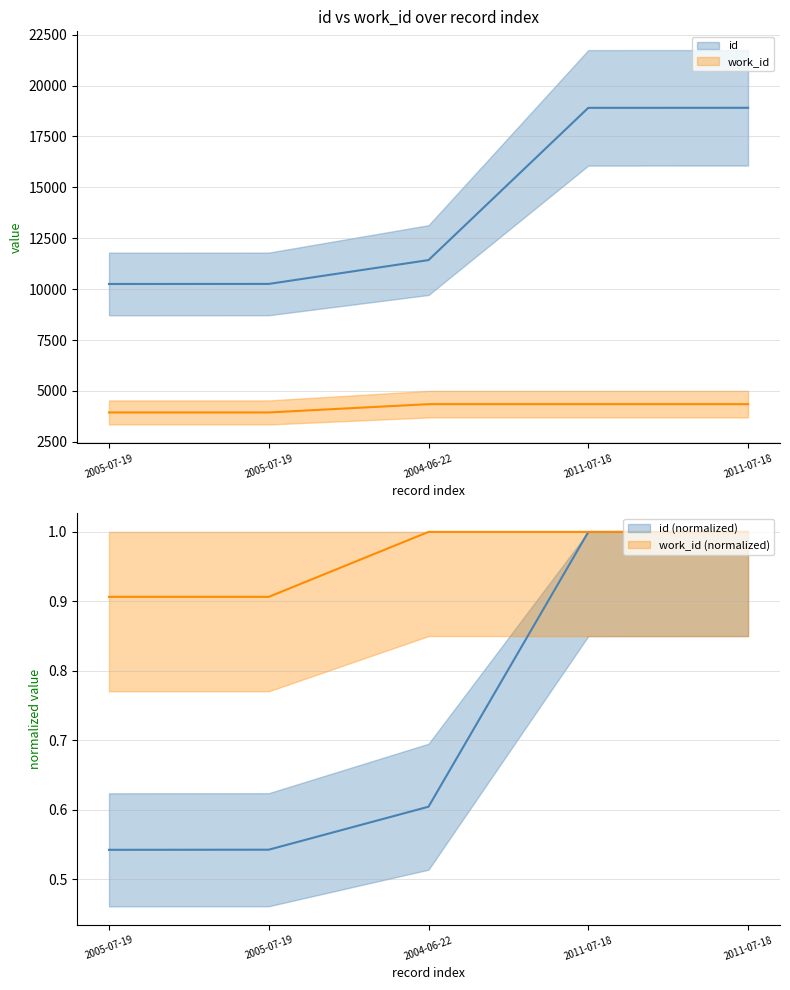

What is the sum of all work_id (normalized) values?

4.8